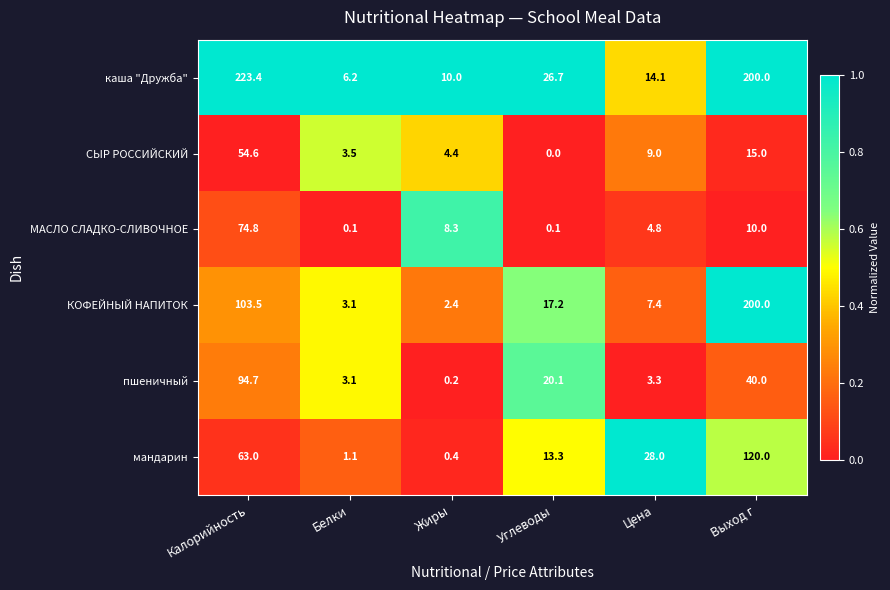

What is the difference between the КОФЕЙНЫЙ НАПИТОК values at Калорийность and Углеводы?

86.3